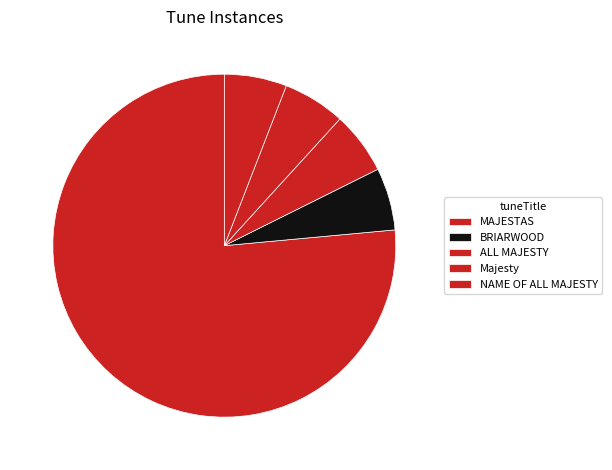

To the nearest percent, what is the combined percentage of Majesty and MAJESTAS?

82%